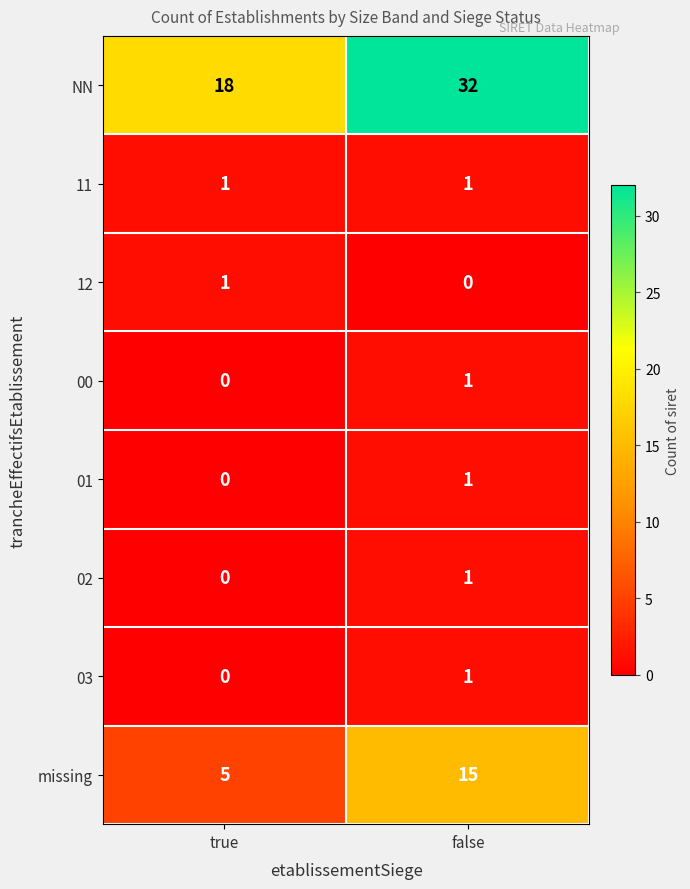

What value does the NN series have at true?

18